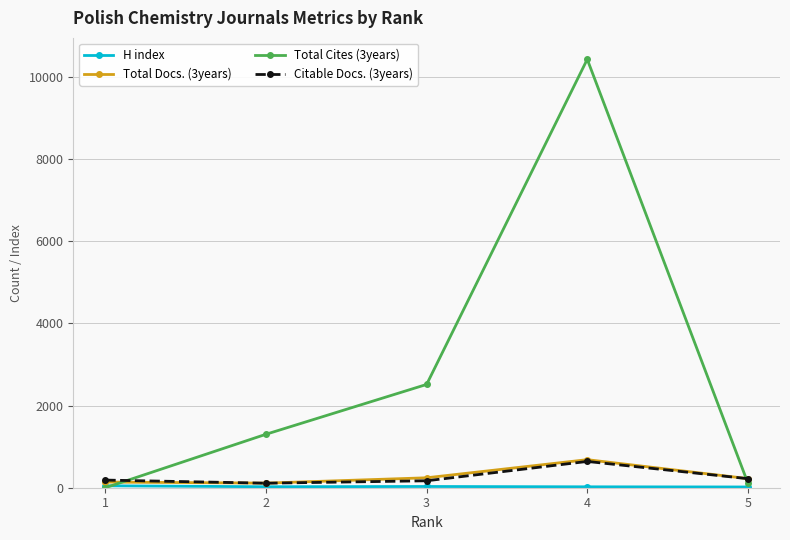

The value of Citable Docs. (3years) at 5 is 220. True or false?

True